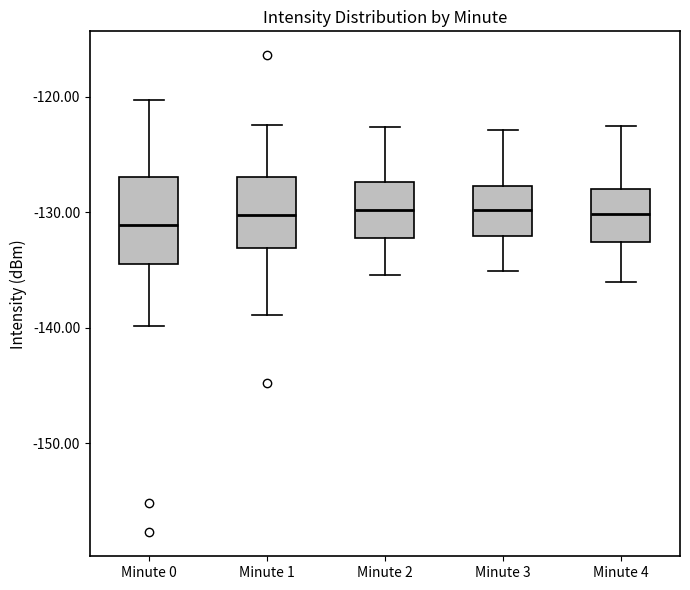

Where does the median line of the box for Minute 3 sit on the y-axis? The values are not printed on the chart, so give them approximately, as read against the axis.

-130